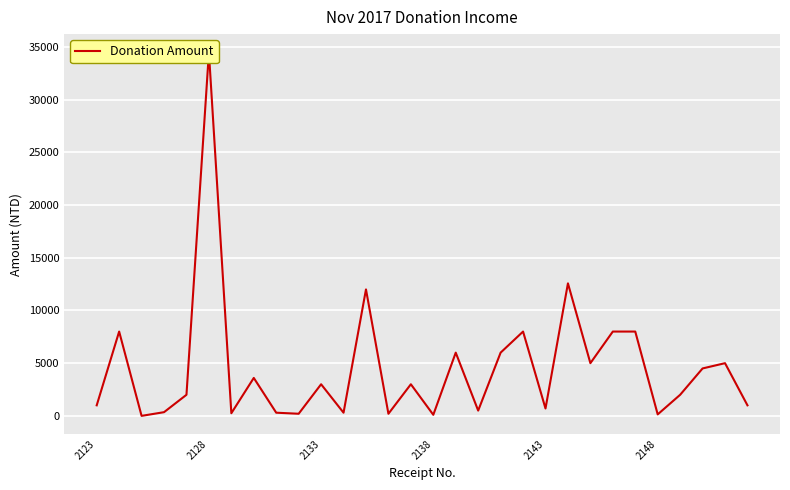

What position from the right is 2123?

30